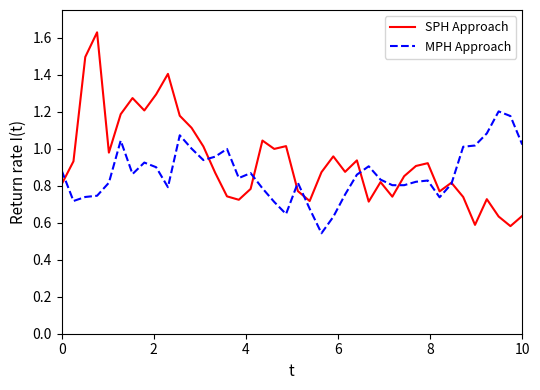

Which series has the largest range (max minus min)?

SPH Approach